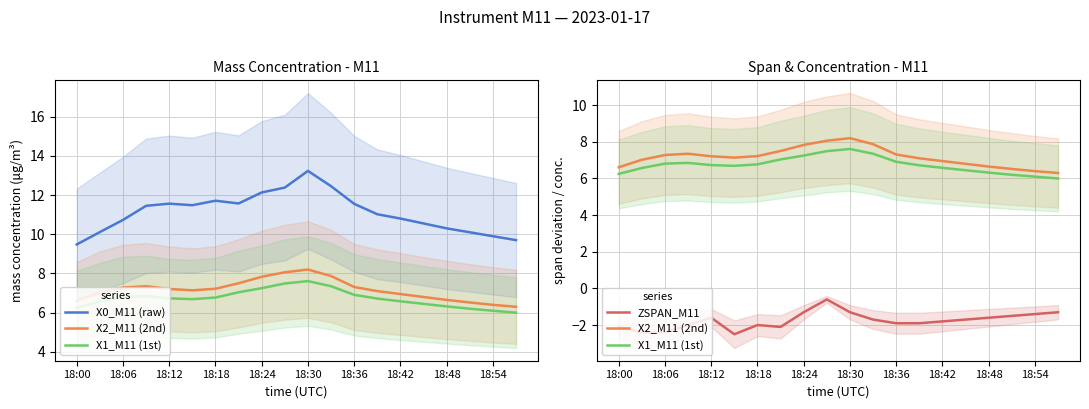

What is the difference between the X0_M11 (raw) values at 19 and 12?

1.9